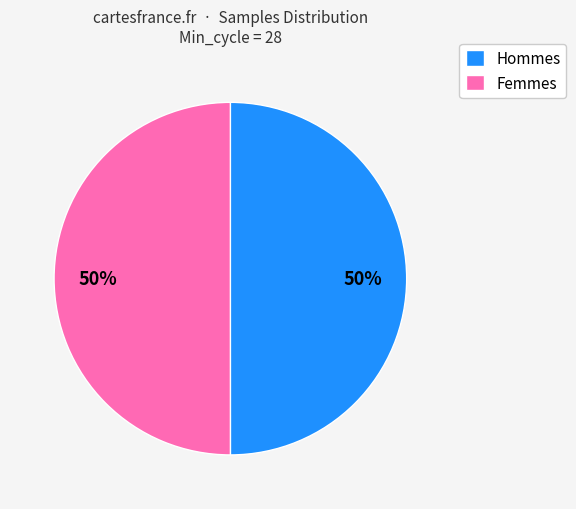

To the nearest percent, what percentage of the pie is Hommes?

50%